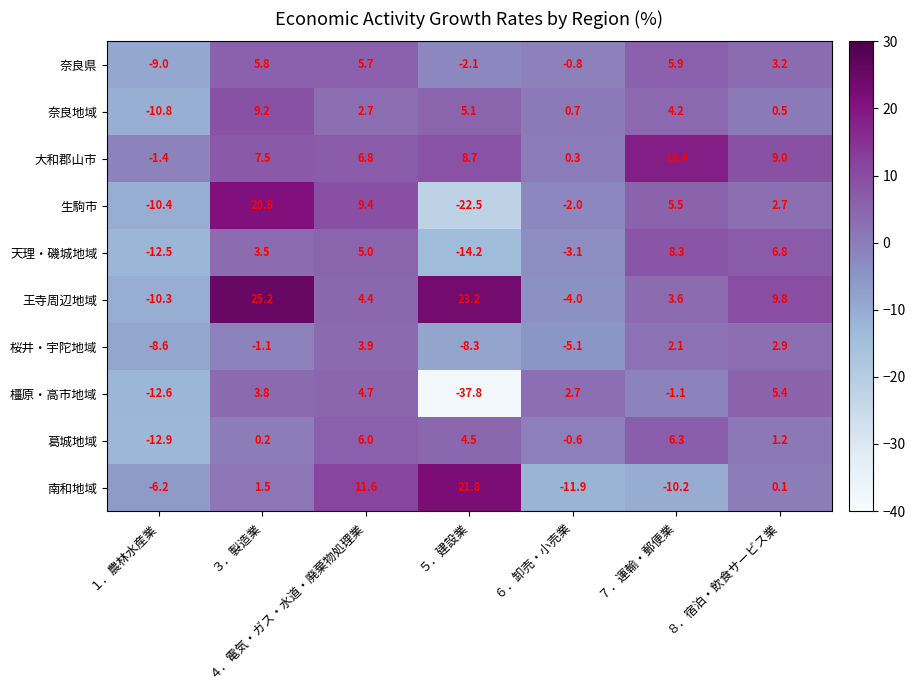

At which category is the sum across all series the highest?

３．製造業